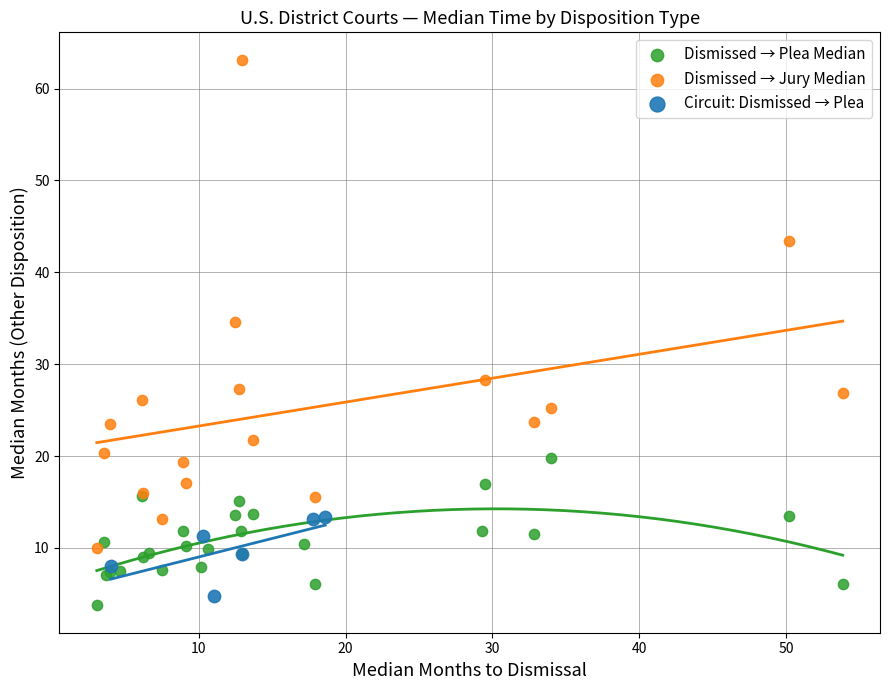

Which series reaches the maximum Y coordinate?

Dismissed → Jury Median